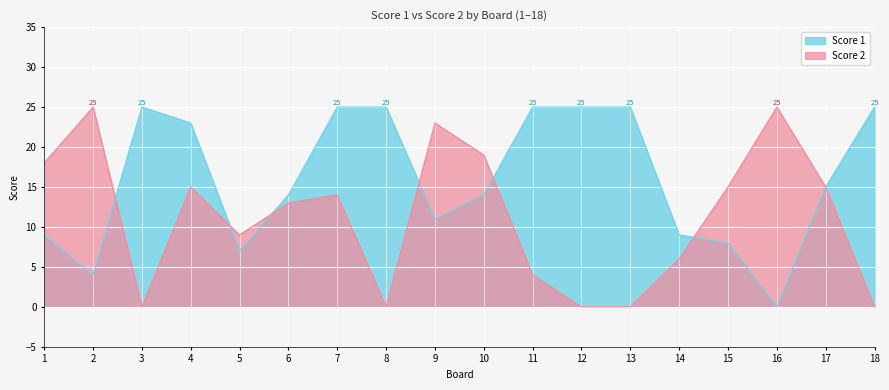

What is the maximum value shown in the chart?

25